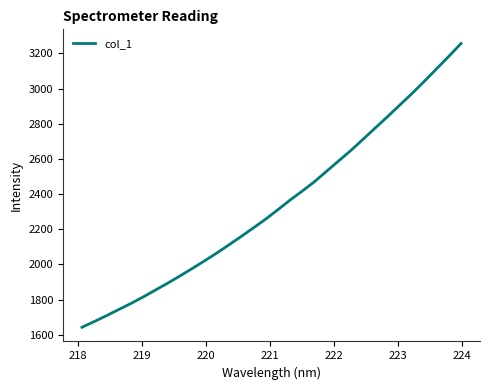

What is the minimum value shown in the chart?

1642.5